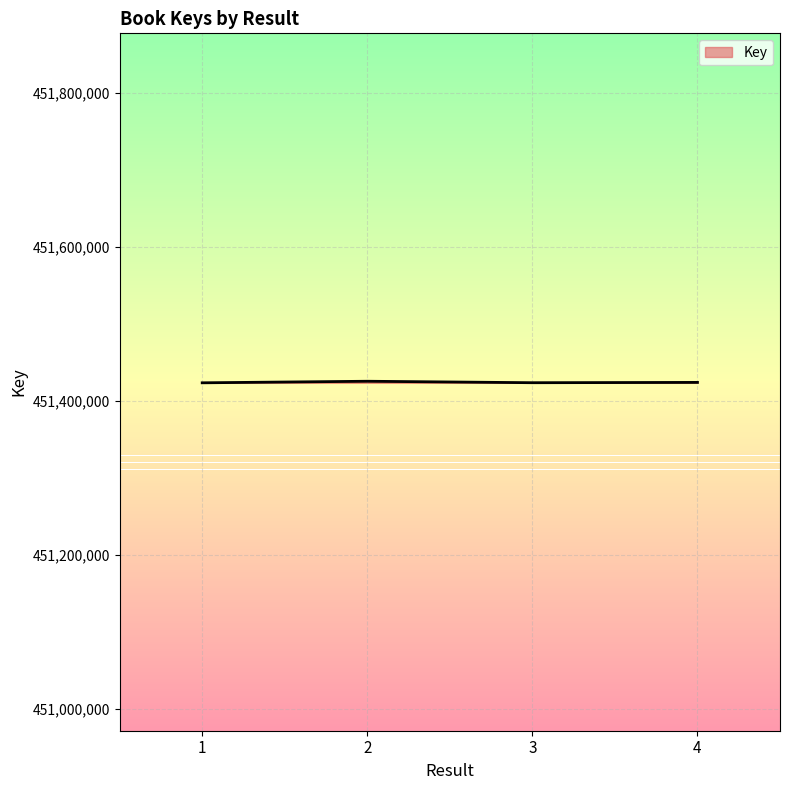

What is the ratio of the value at 2 to the value at 4?

1.0